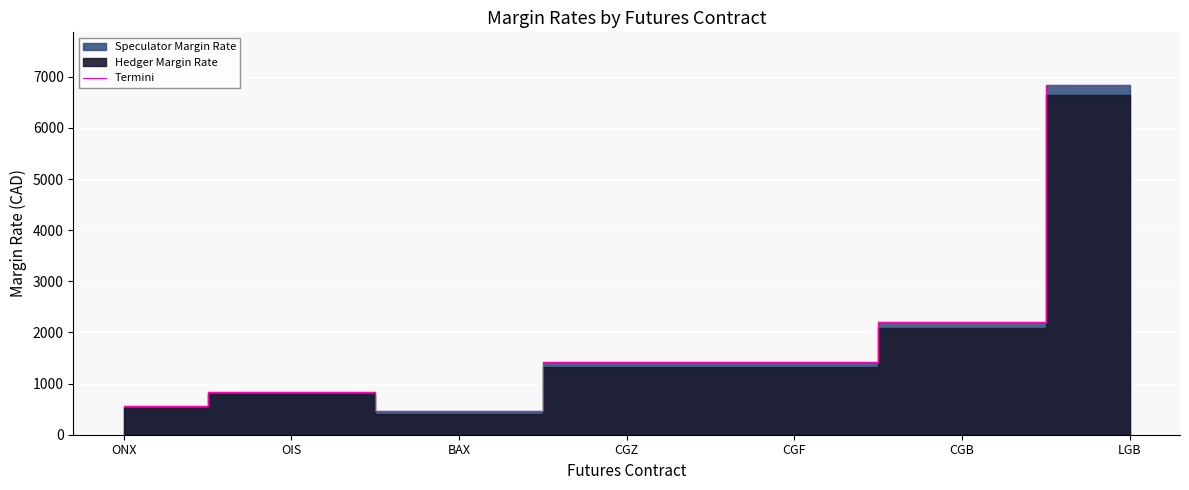

What is the label of the 5th point from the right?

BAX